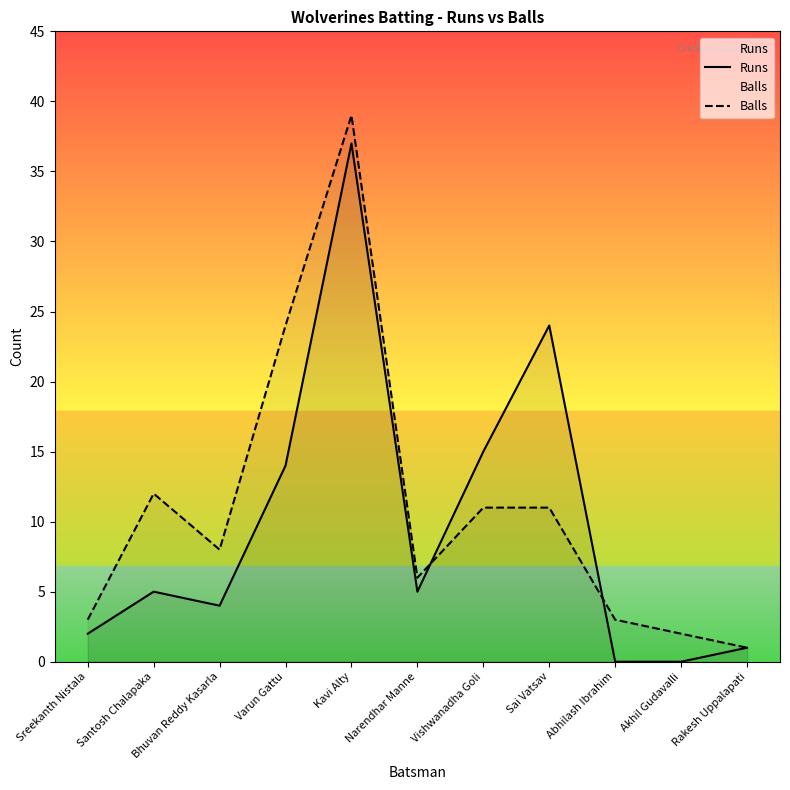

At which category does Runs reach its first local peak?

Santosh Chalapaka